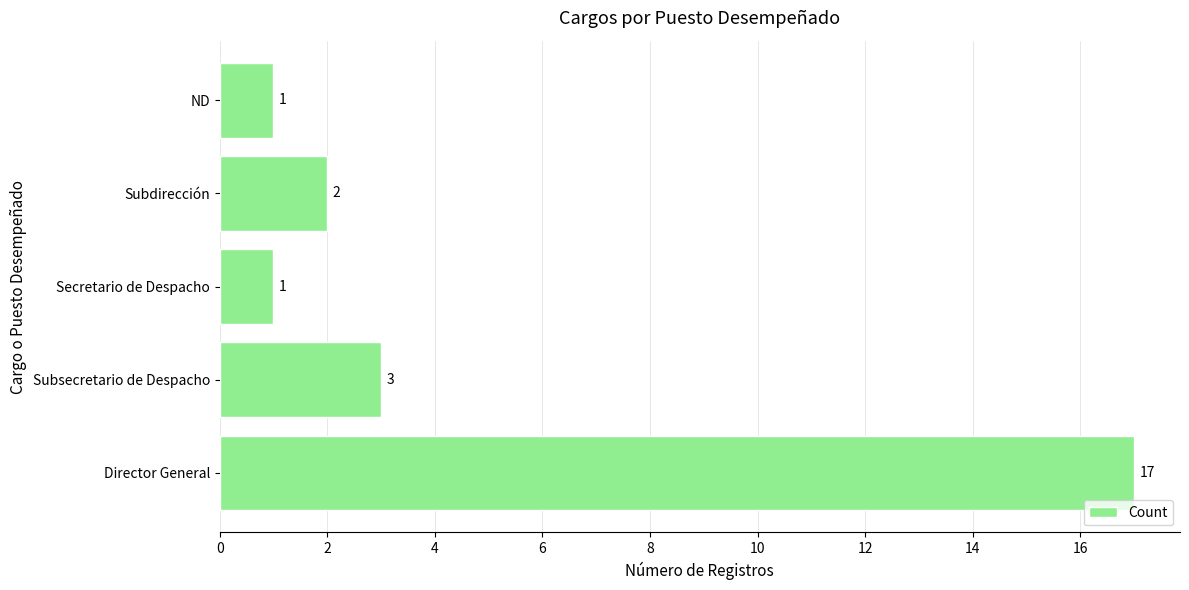

Count the number of categories in the chart.

5